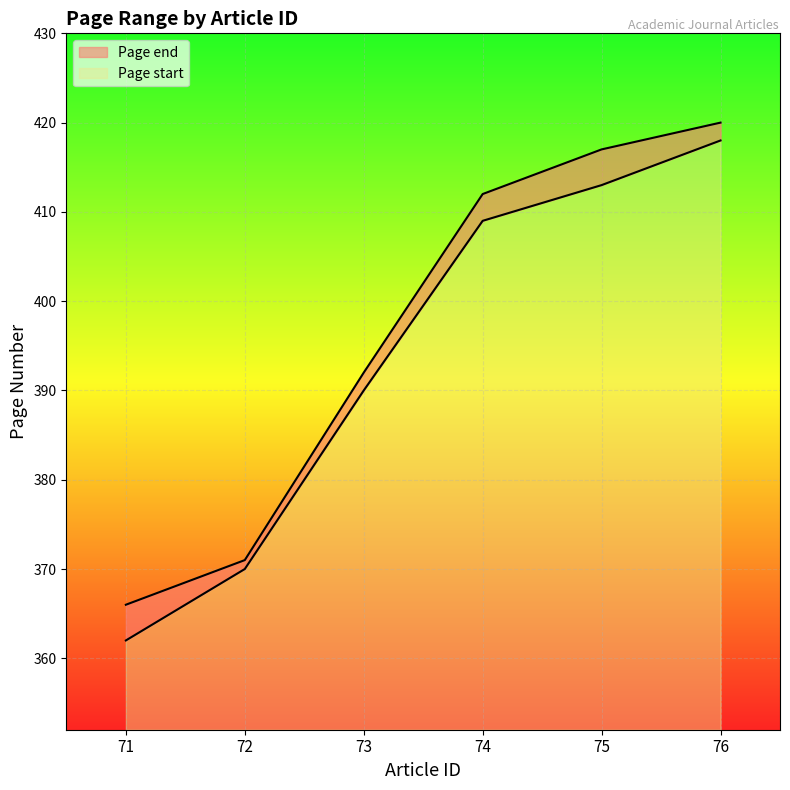

List the labels in order of Page end value, smallest first.

71, 72, 73, 74, 75, 76